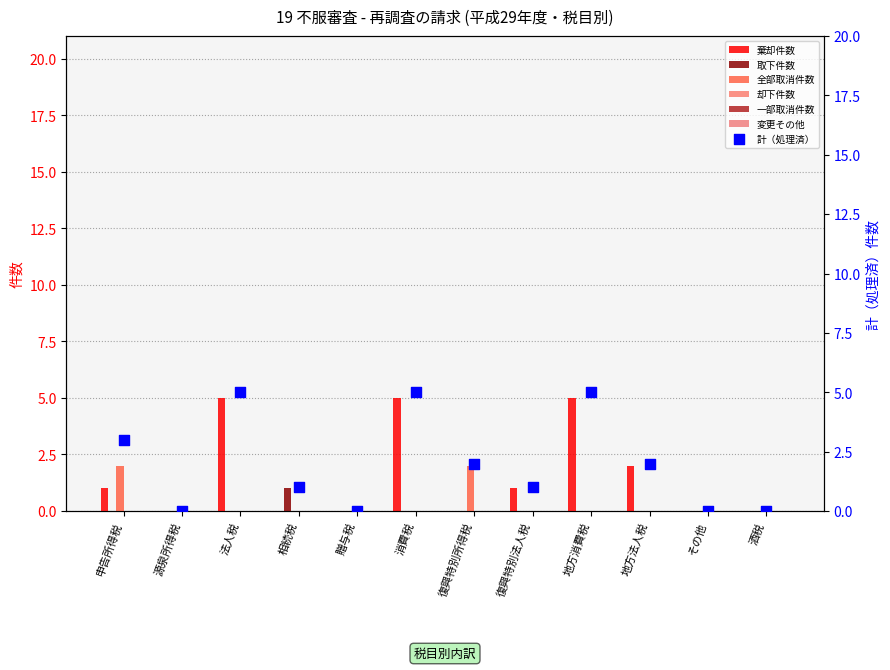

Which series reaches the minimum Y coordinate?

取下件数